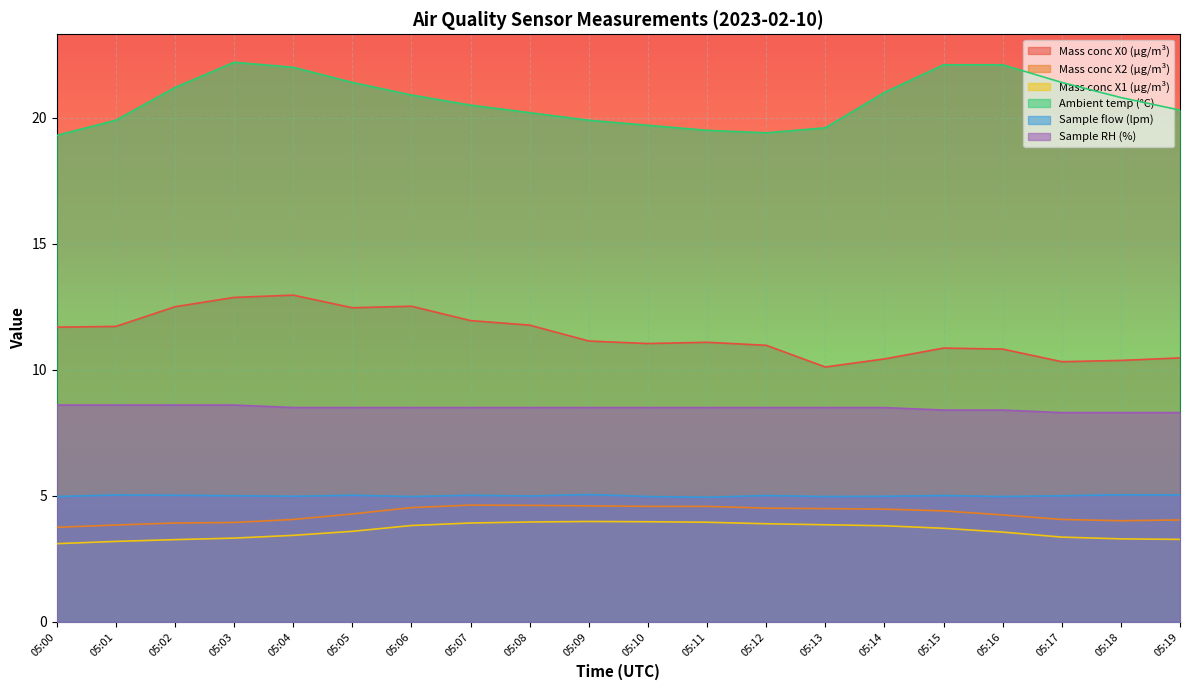

Where does the Mass conc X2 (μg/m³) series first go above 4?

05:04